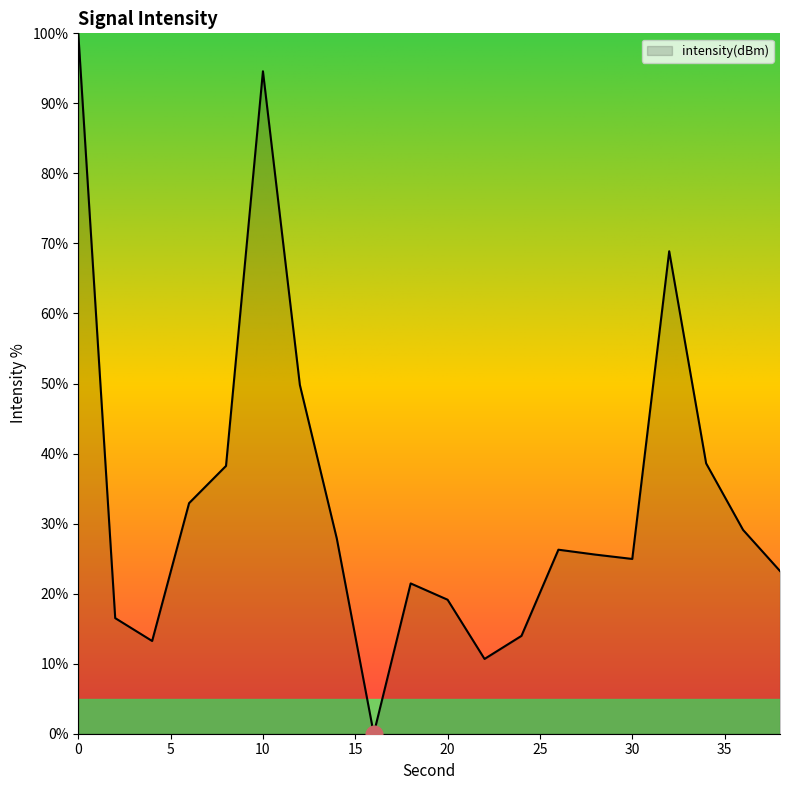

Count the number of categories in the chart.

20